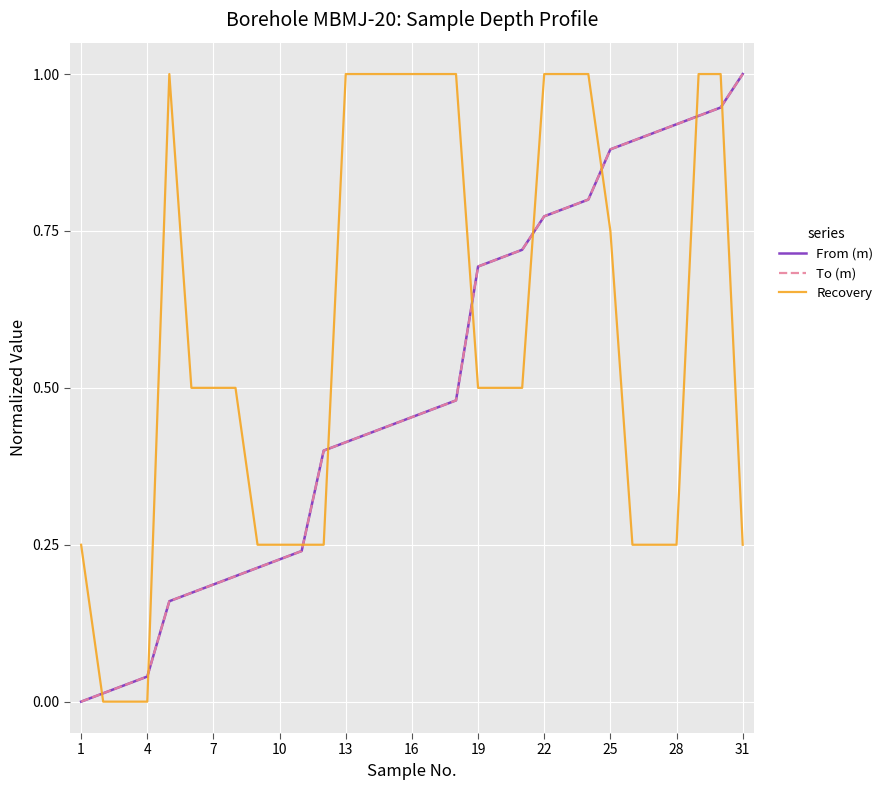

Reading left to right, list all the values displayed in this chart.

From (m): 0.0	0.0	0.0	0.0	0.2	0.2	0.2	0.2	0.2	0.2	0.2	0.4	0.4	0.4	0.4	0.5	0.5	0.5	0.7	0.7	0.7	0.8	0.8	0.8	0.9	0.9	0.9	0.9	0.9	0.9	1.0
To (m): 0.0	0.0	0.0	0.0	0.2	0.2	0.2	0.2	0.2	0.2	0.2	0.4	0.4	0.4	0.4	0.5	0.5	0.5	0.7	0.7	0.7	0.8	0.8	0.8	0.9	0.9	0.9	0.9	0.9	0.9	1.0
Recovery: 0.2	0.0	0.0	0.0	1.0	0.5	0.5	0.5	0.2	0.2	0.2	0.2	1.0	1.0	1.0	1.0	1.0	1.0	0.5	0.5	0.5	1.0	1.0	1.0	0.8	0.2	0.2	0.2	1.0	1.0	0.2